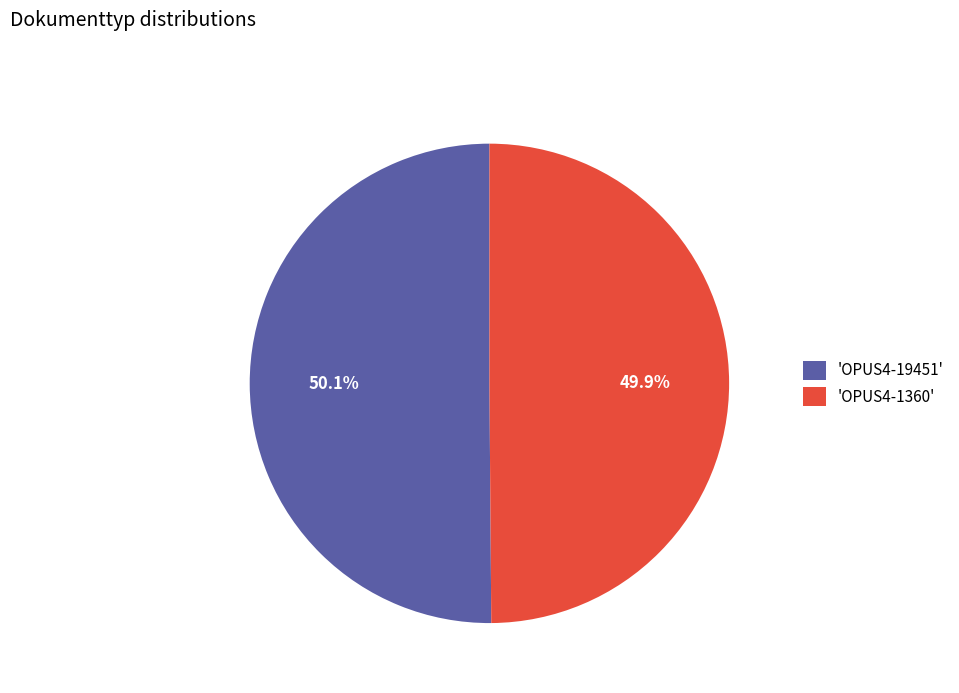

Approximately how many times larger is the value at 'OPUS4-19451' compared to 'OPUS4-1360'?

1.0